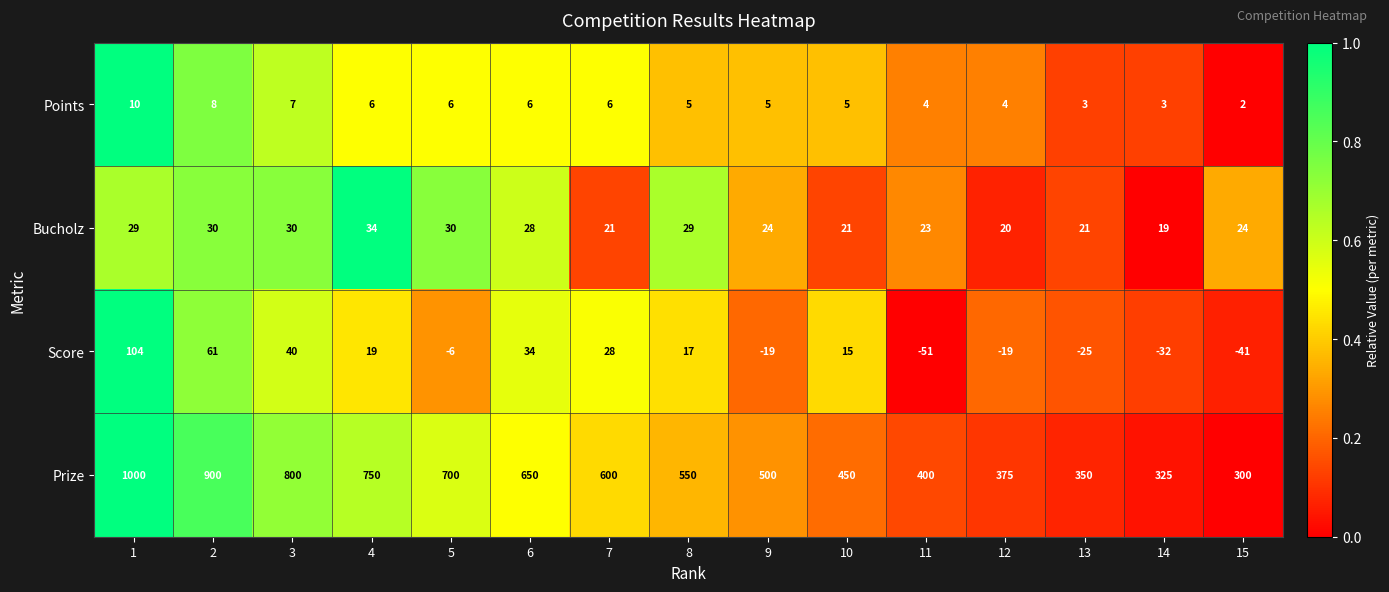

What is the difference between the highest and lowest values at 14?

357